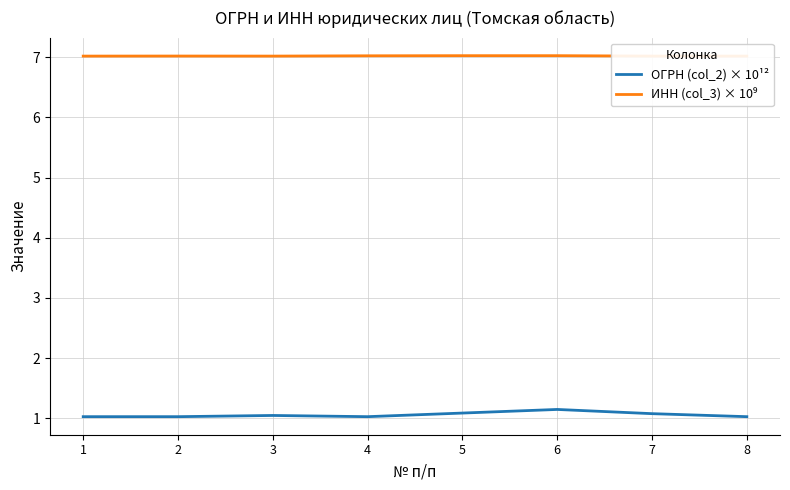

What is the value of the ИНН (col_3) × 10⁹ point at the 5th from the left?

7.0